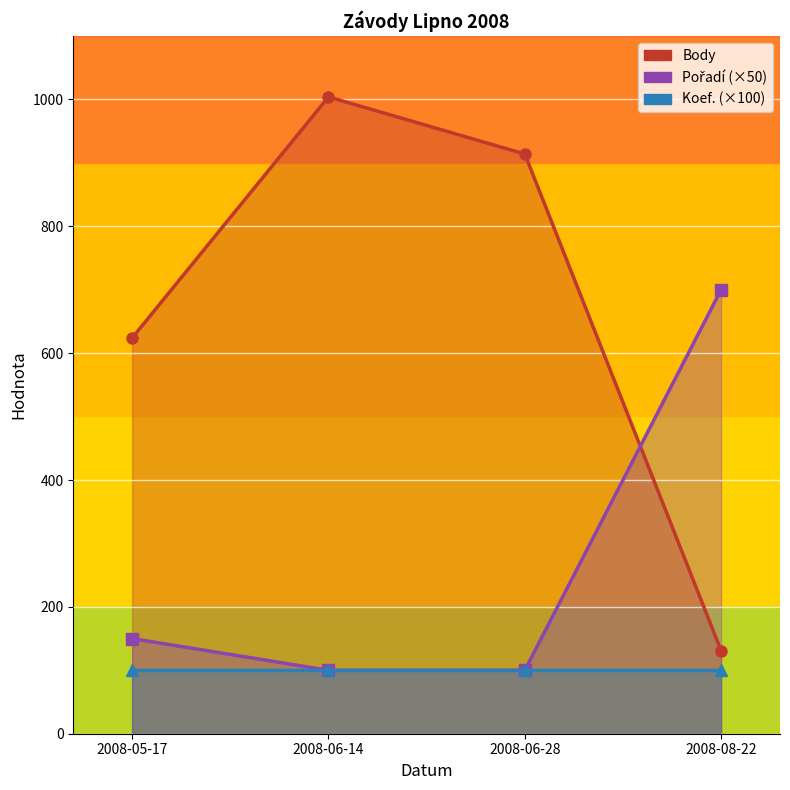

Is the value of Body at 2008-06-28 greater than the value of Pořadí at 2008-06-28?

Yes